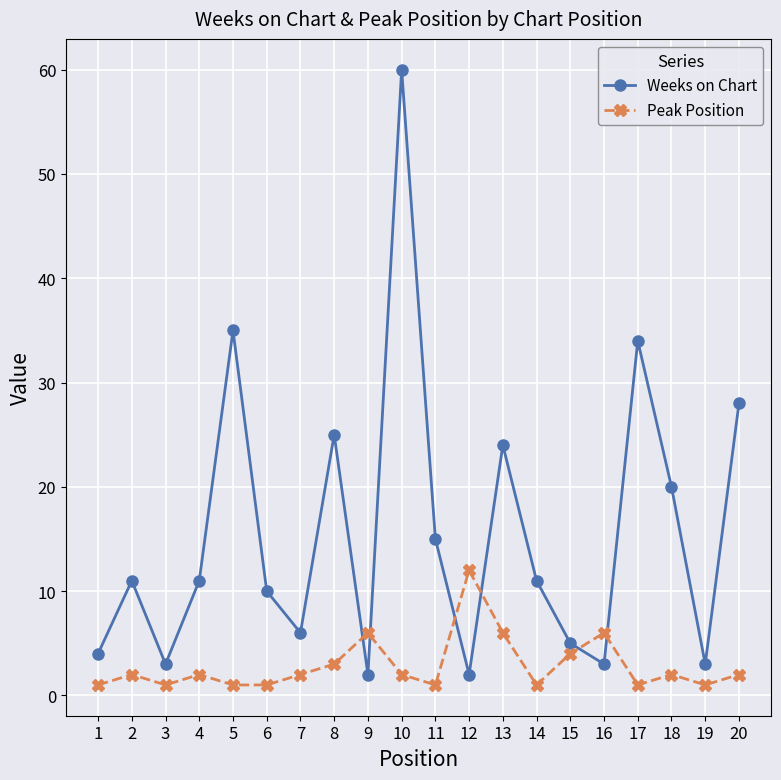

Count the number of categories in the chart.

20